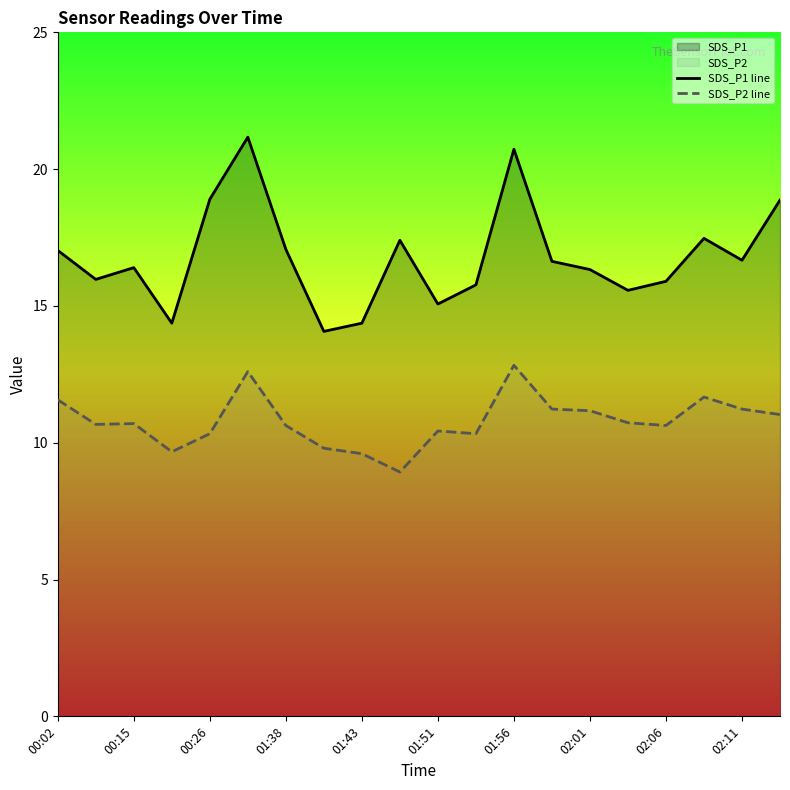

What is the difference between the maximum and minimum values in the SDS_P2 line series?

3.9